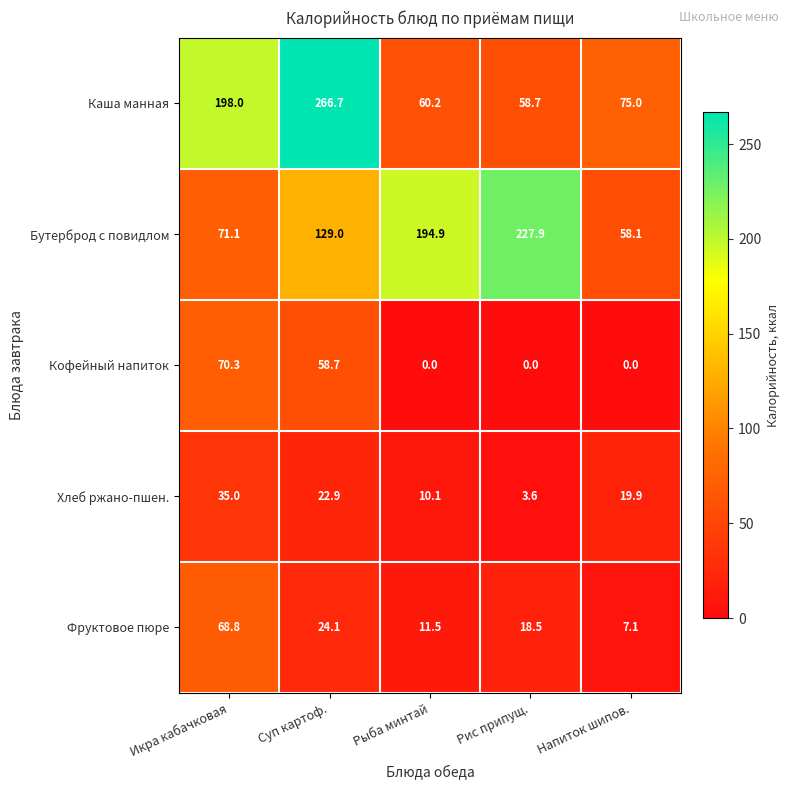

What is the total value across all series at Суп картоф.?

501.4